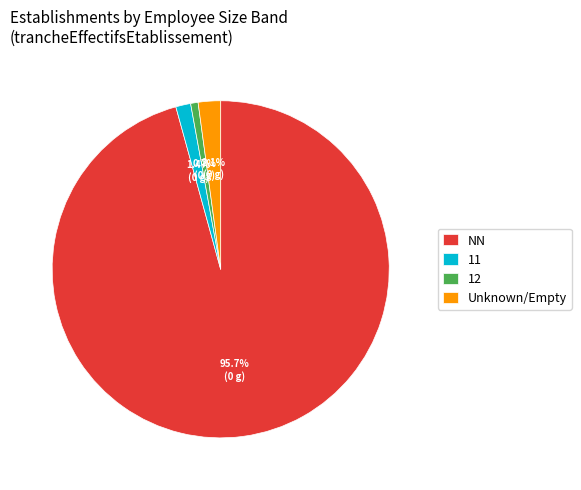

What portion of the pie excludes Unknown/Empty?

97.9%